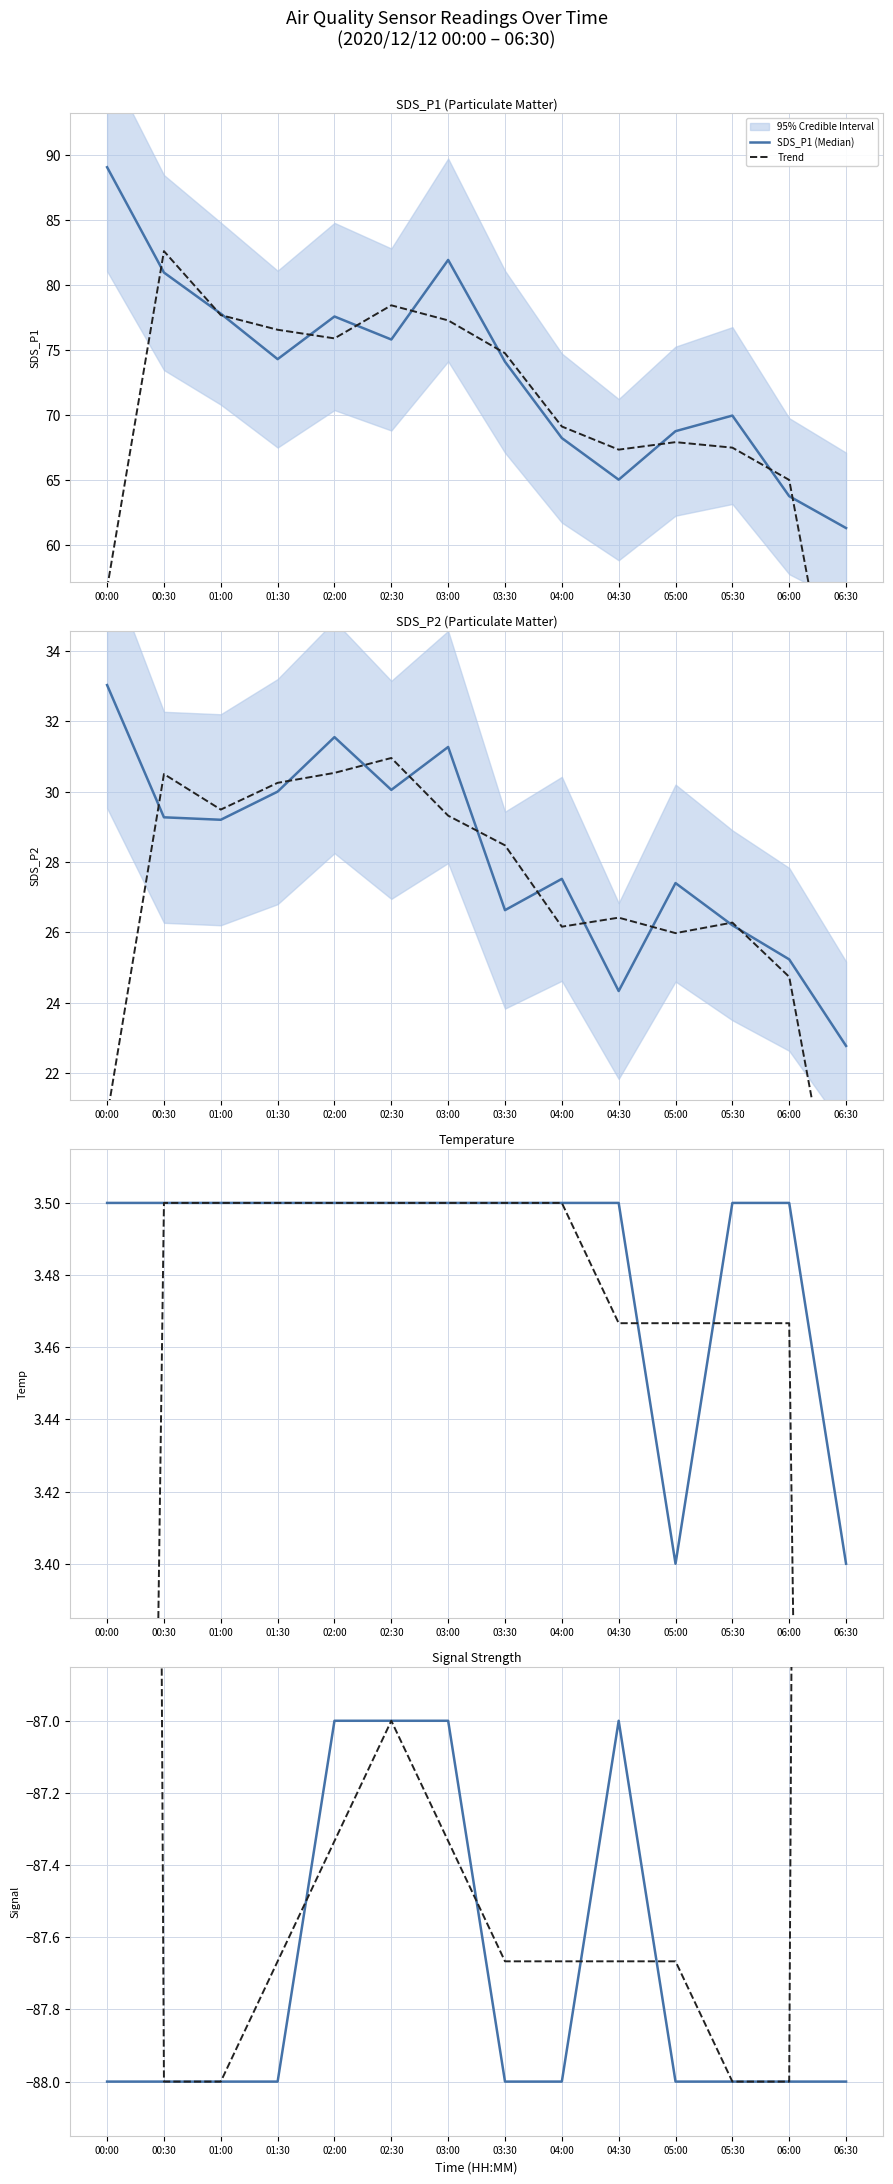

How many categories are shown in the chart?

14